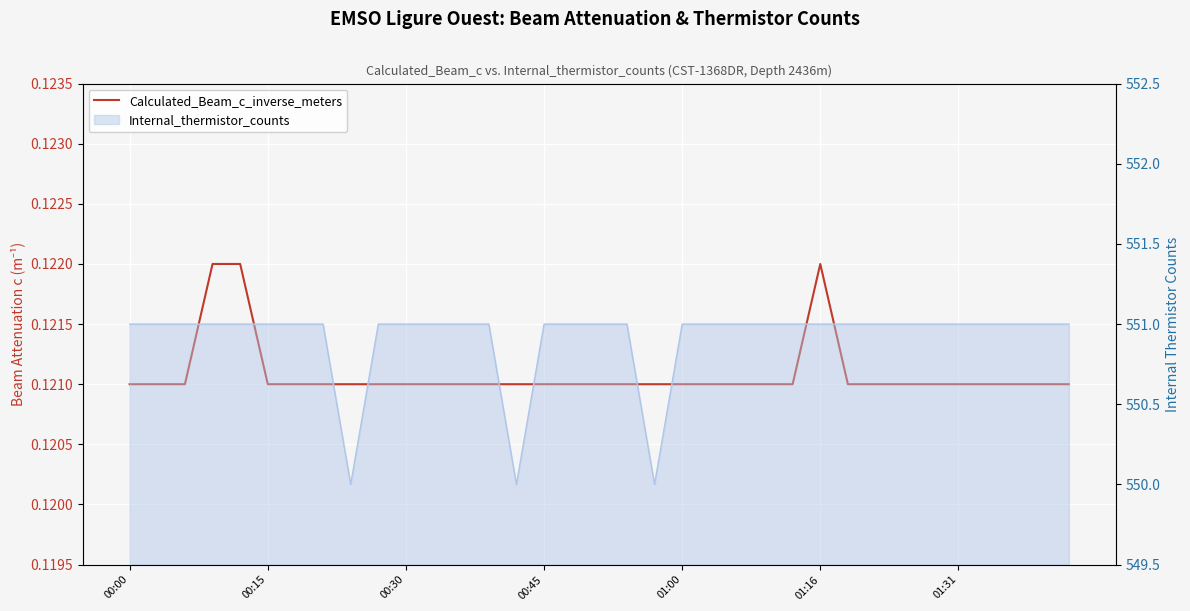

How many lines are shown in the chart?

2